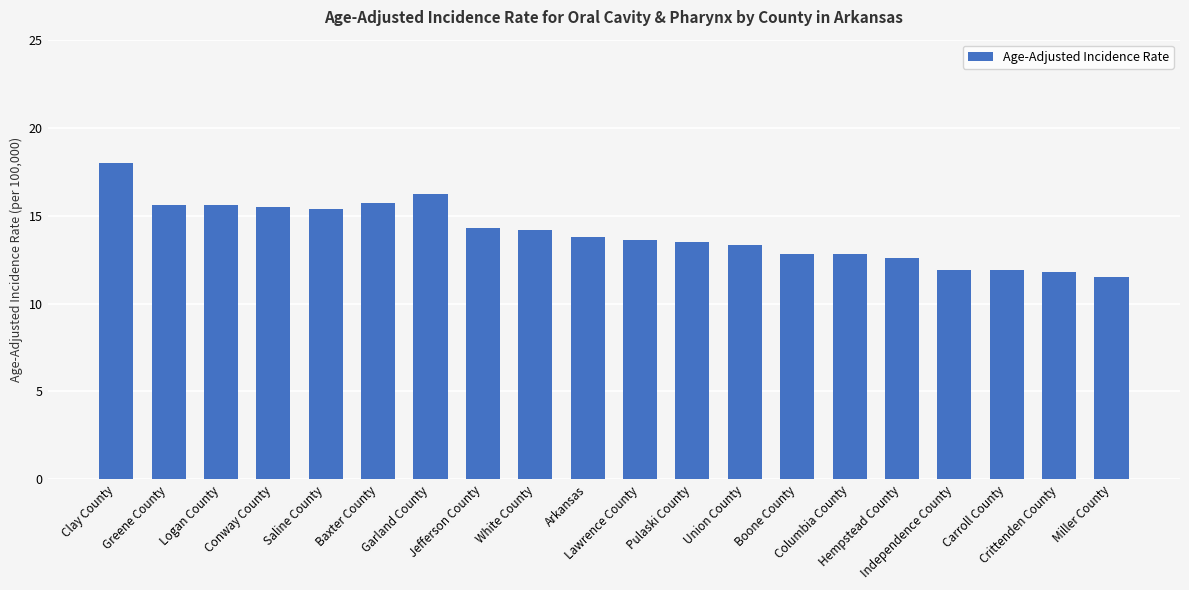

What is the change in value from Greene County to White County?

-1.4